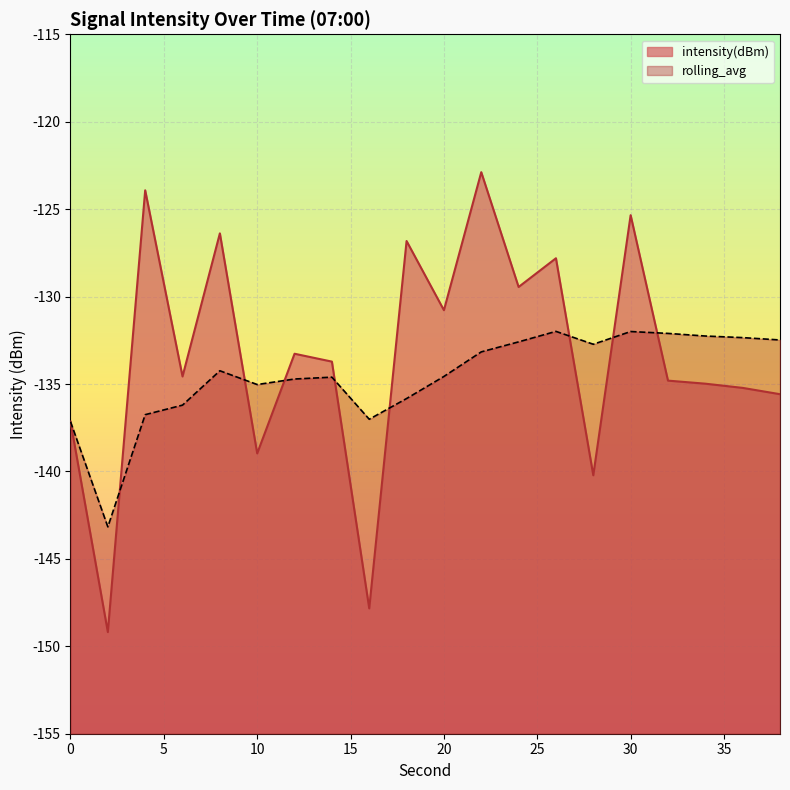

Which category has the highest value in the intensity(dBm) series?

22